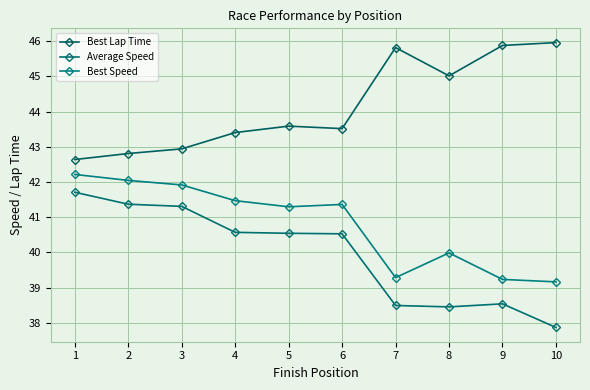

List the series in order of their overall mean, lowest first.

Average Speed, Best Speed, Best Lap Time